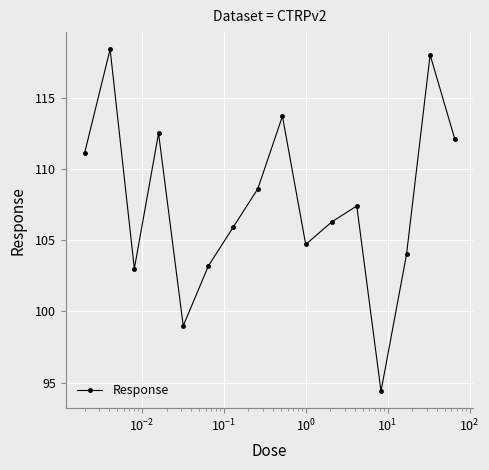

What is the value of the 14th point from the left?

104.0